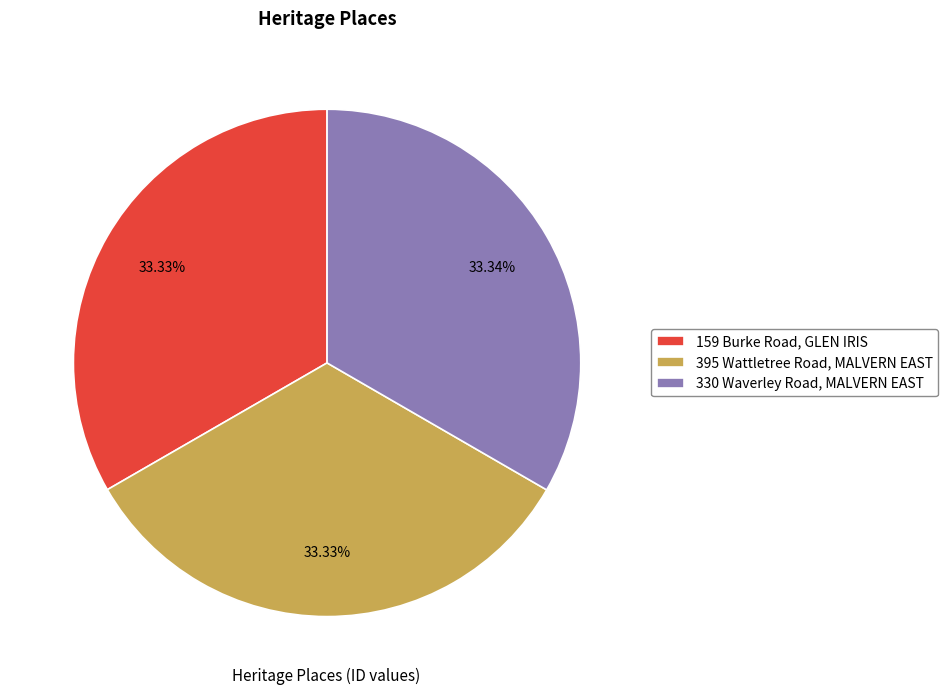

What portion of the pie excludes 159 Burke Road, GLEN IRIS?

66.7%